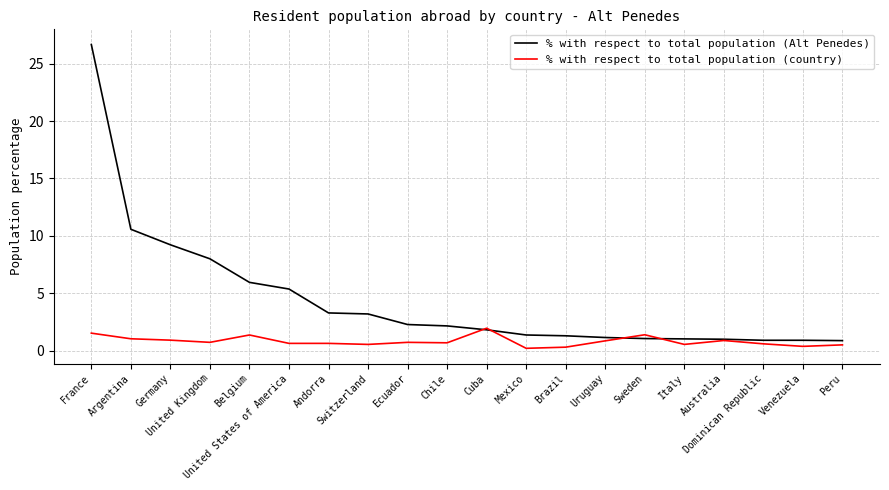

The value of % with respect to total population (Alt Penedes) at Switzerland is 3.2. True or false?

True